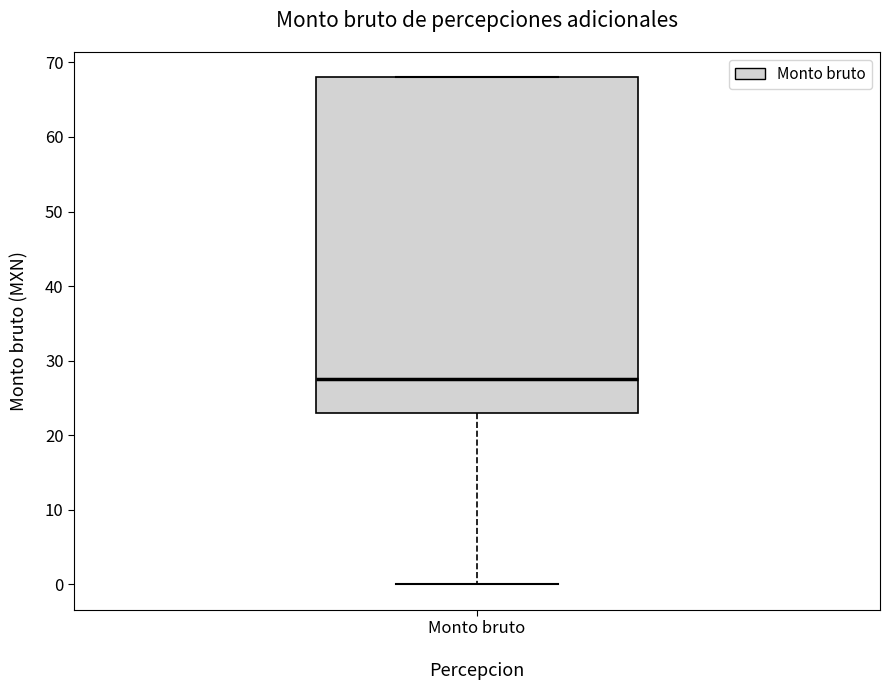

Read this box plot against the y-axis: the position of the median line, the range covered by the box, and the ends of both whiskers. The values are not printed on the chart, so give them approximately, as read against the axis.

median 28, box 23 to 68, whiskers 0 to 68